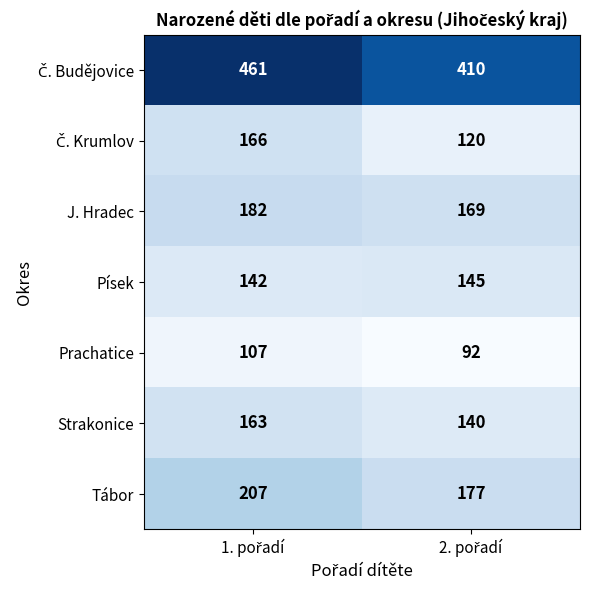

What is the highest value of the Tábor series?

207